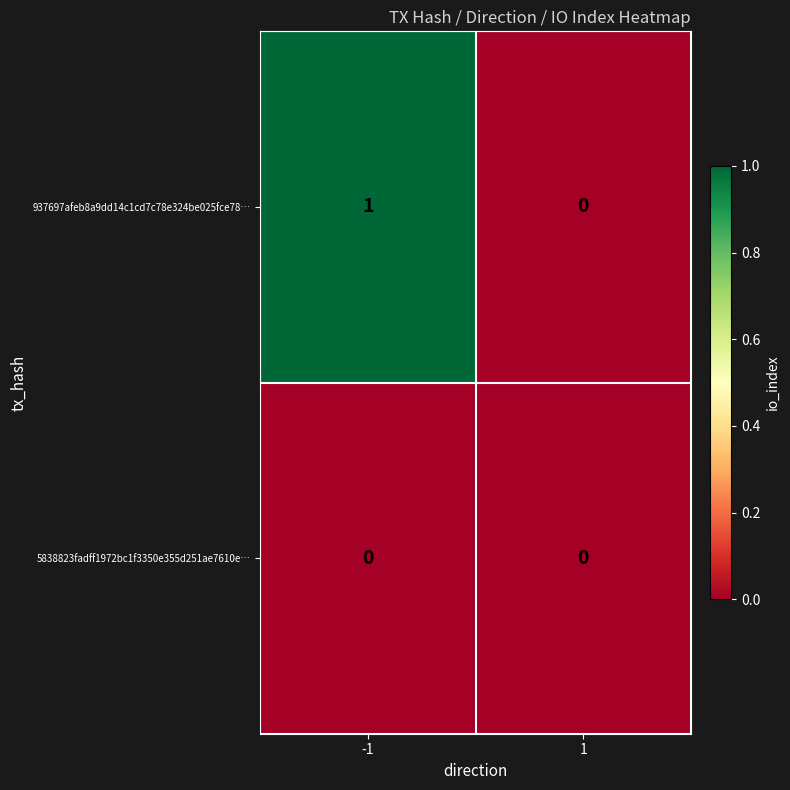

Which series has the largest total across all categories?

937697afeb8a9dd14c1cd7c78e324be025fce78…